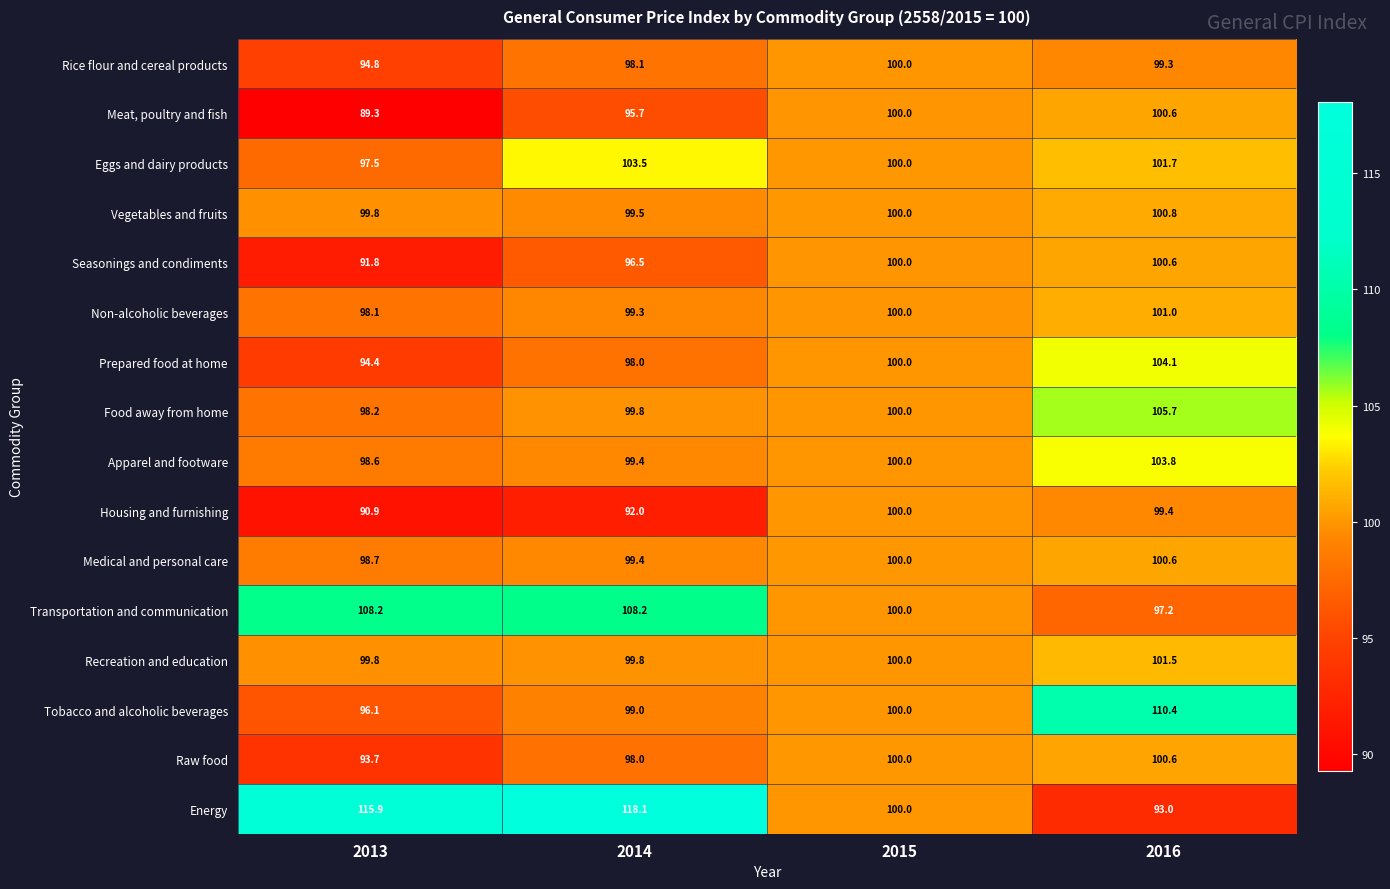

Which series changed the most between 2014 and 2015?

Energy